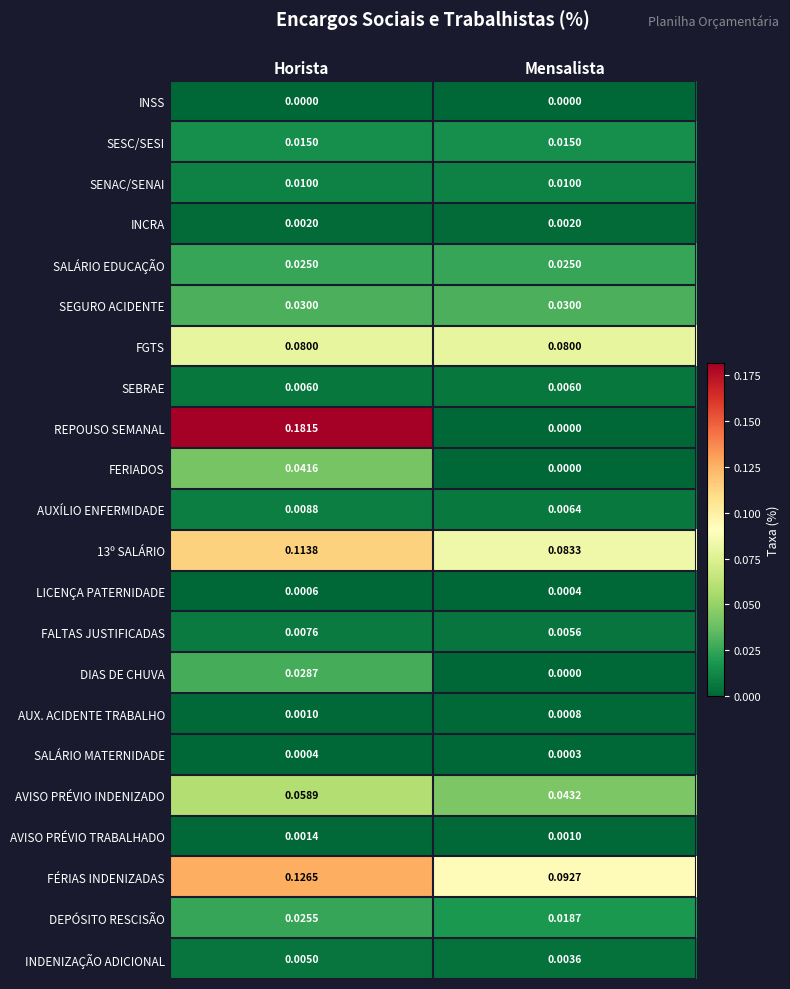

Where is SALÁRIO MATERNIDADE nearest to the value 0?

Mensalista